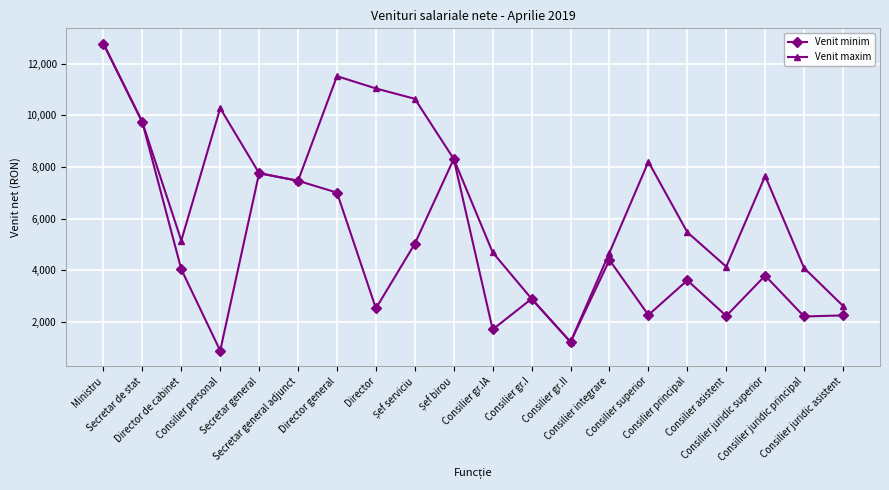

Which series changed the most between Secretar general adjunct and Director general?

Venit maxim